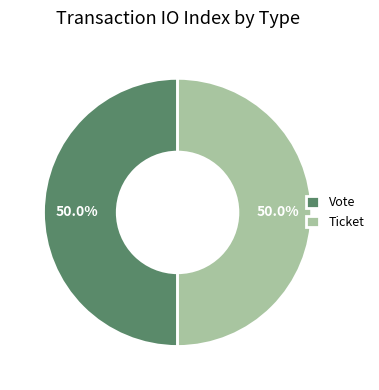

How many segments does this pie chart have?

2